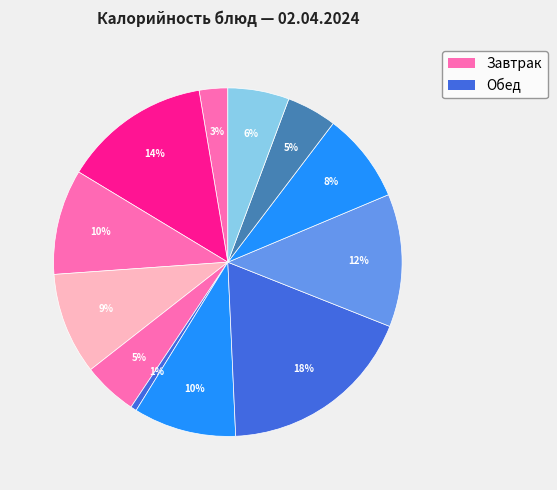

Count the number of slices in the pie.

12